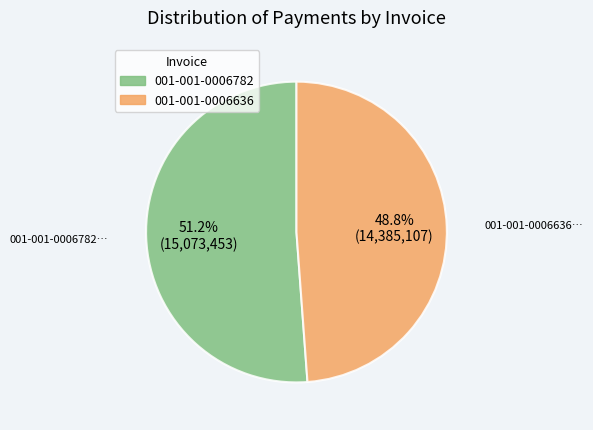

What is the majority slice?

001-001-0006782